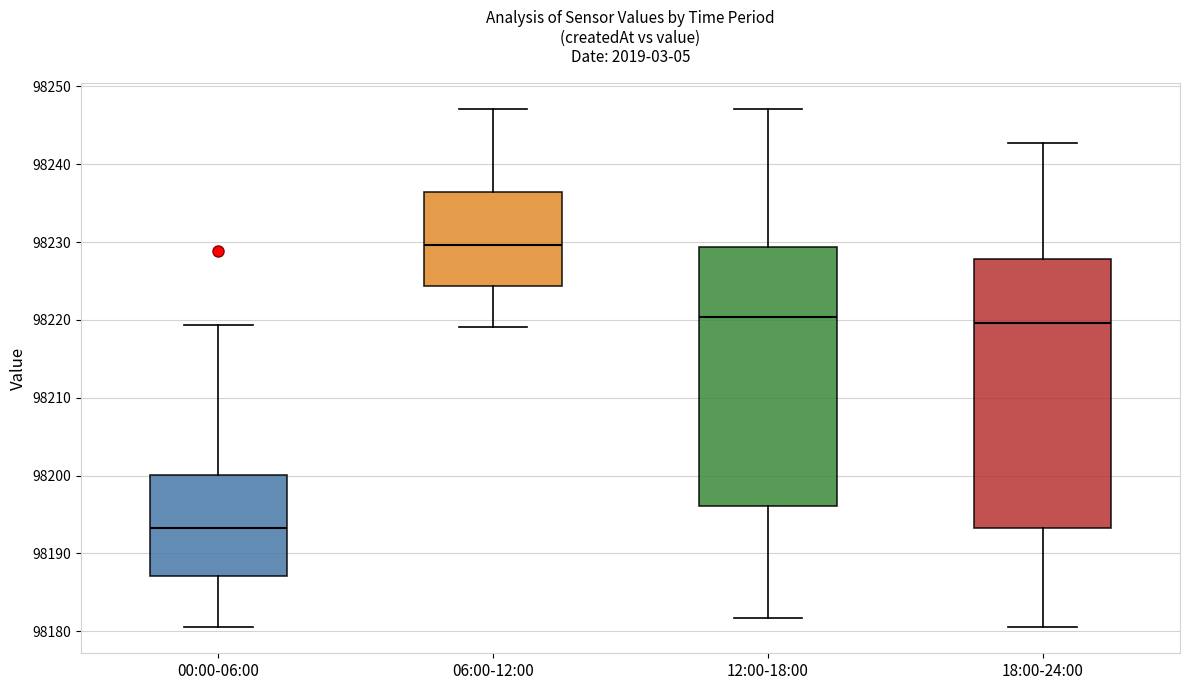

Which box's median line is the lowest?

00:00-06:00